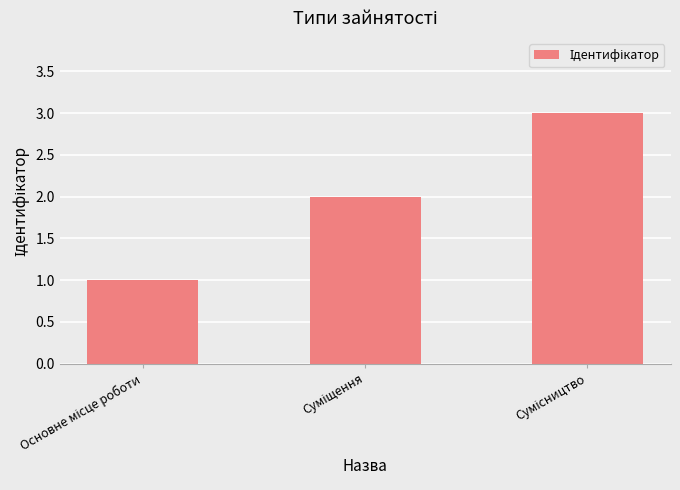

Count the values in the range 1 to 3.

3